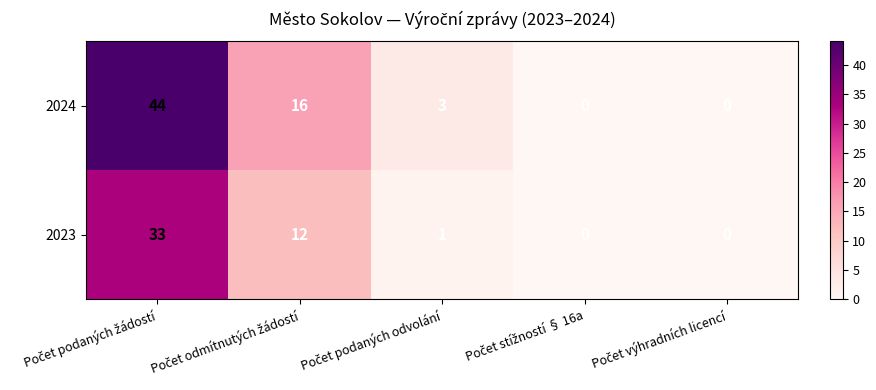

Which series has the widest spread of values?

2024